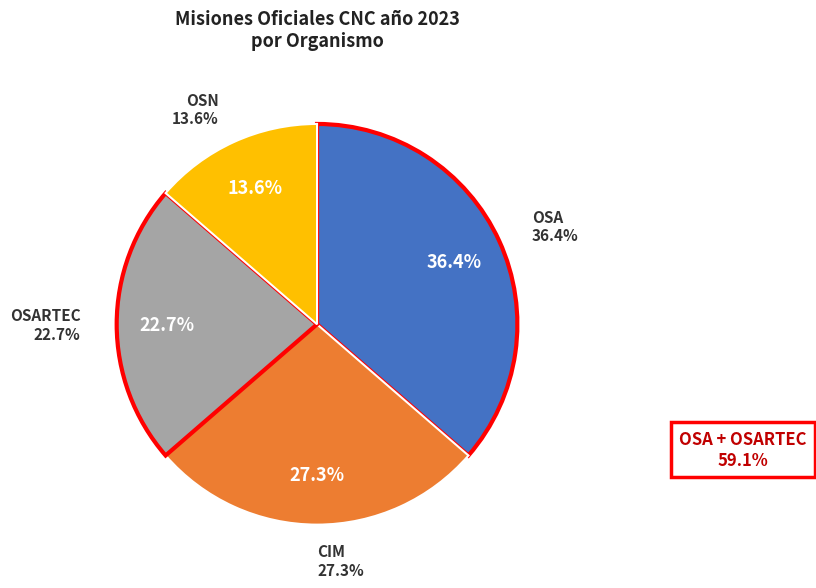

Combined, do OSA and OSN account for over 50%?

No